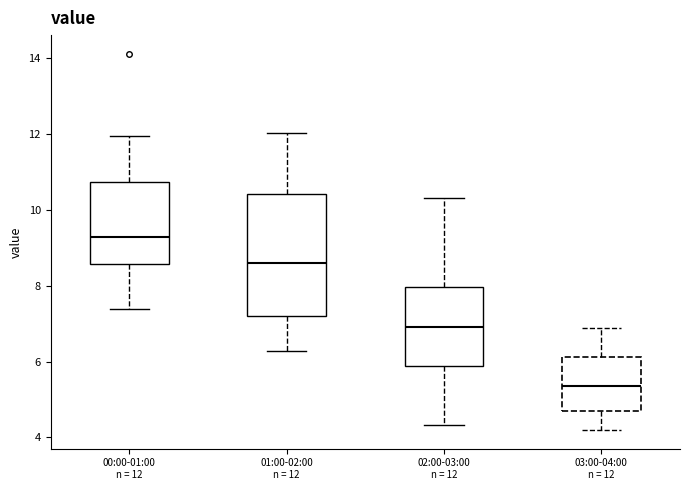

Comparing the boxes themselves (not the whiskers), which one is the tallest?

01:00-02:00 n = 12